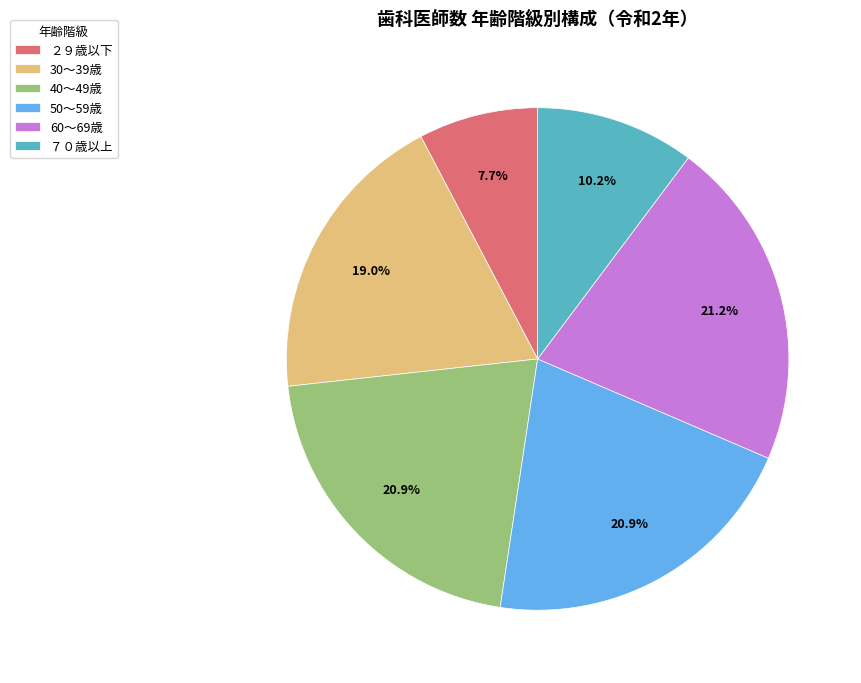

Is there any slice that represents more than half of the pie?

No